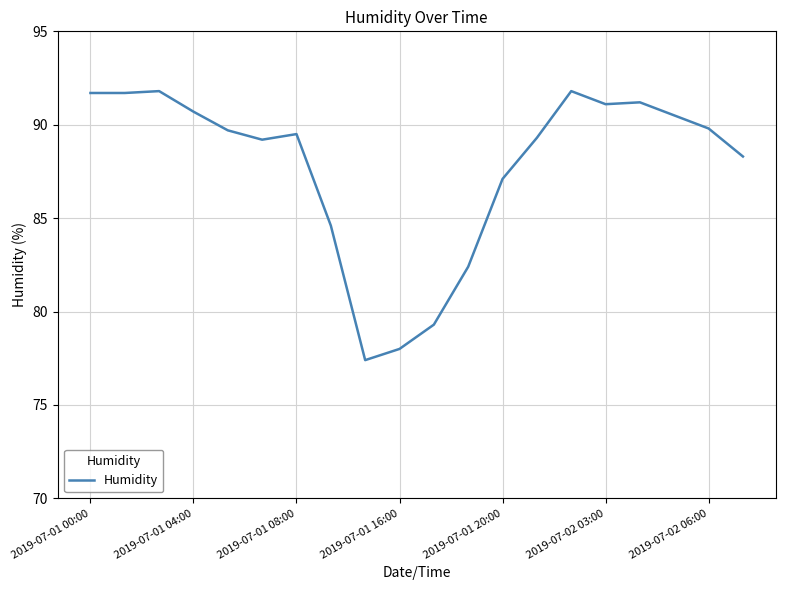

What is the sum of all values?

1755.1